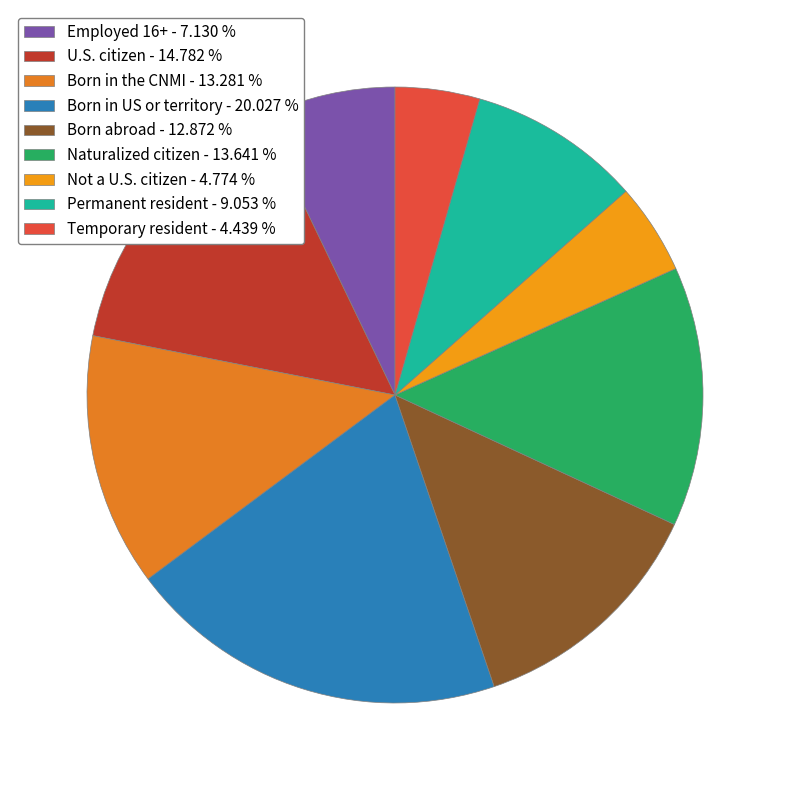

Is the sum of Employed 16+ and Born in the CNMI greater than half?

No